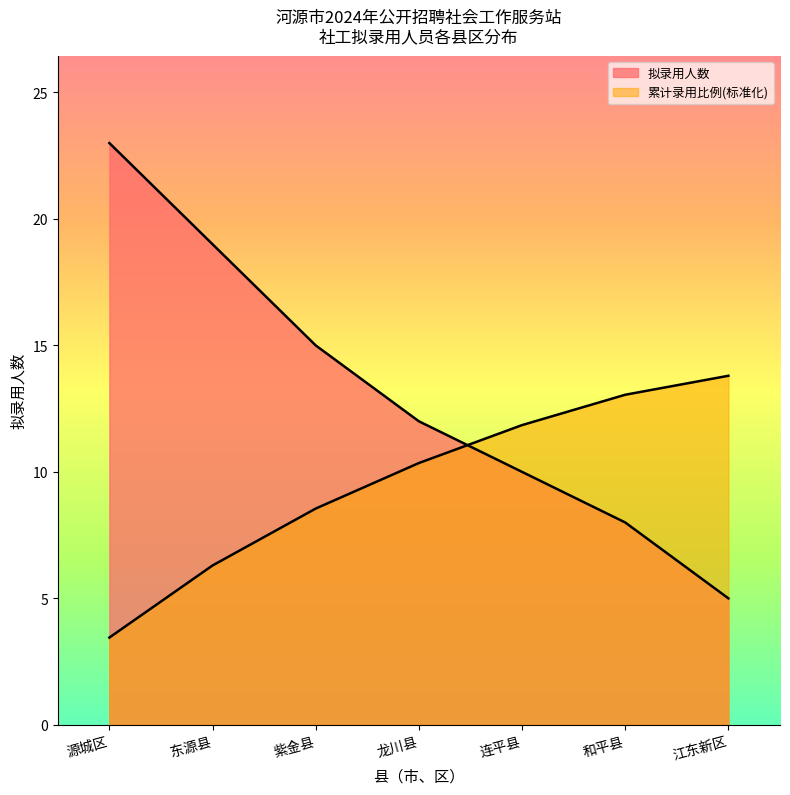

What value does the 源城区 series have at 13?

23